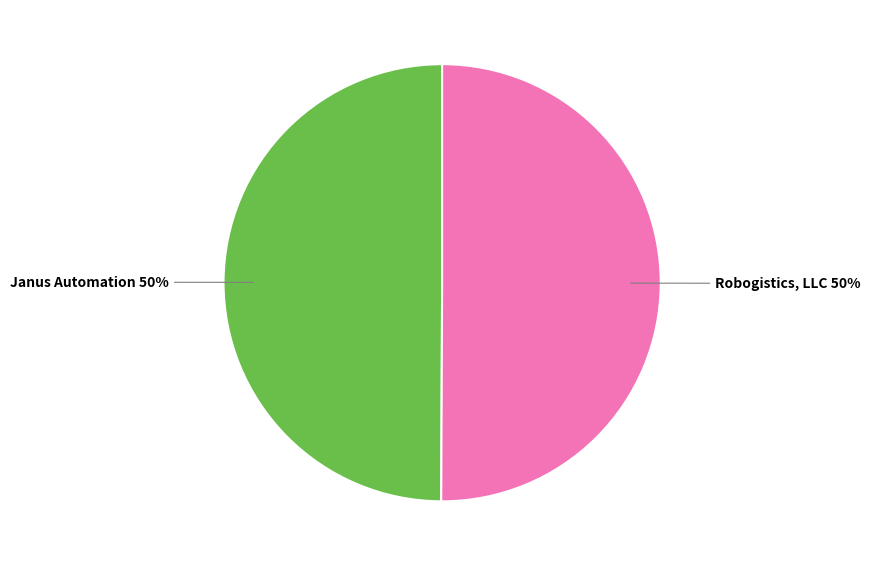

Count the number of slices in the pie.

2